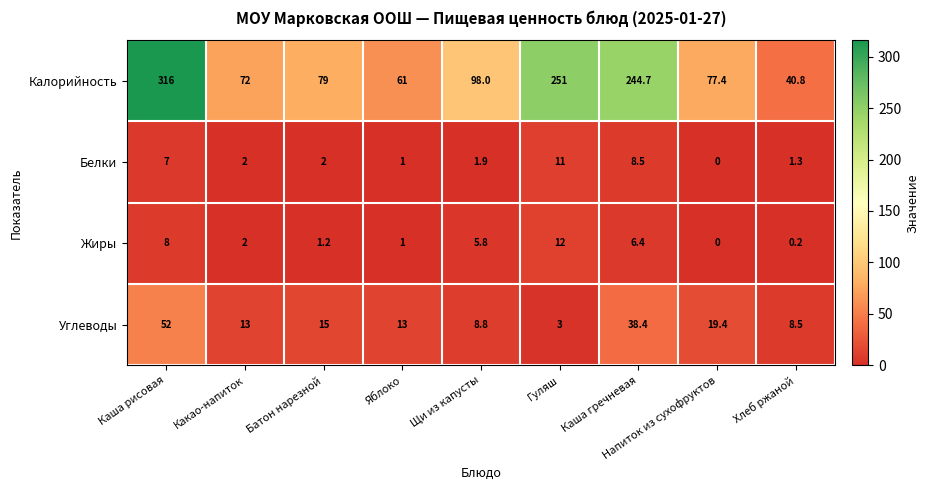

What is the difference between the maximum and second lowest values in the Белки series?

10.0